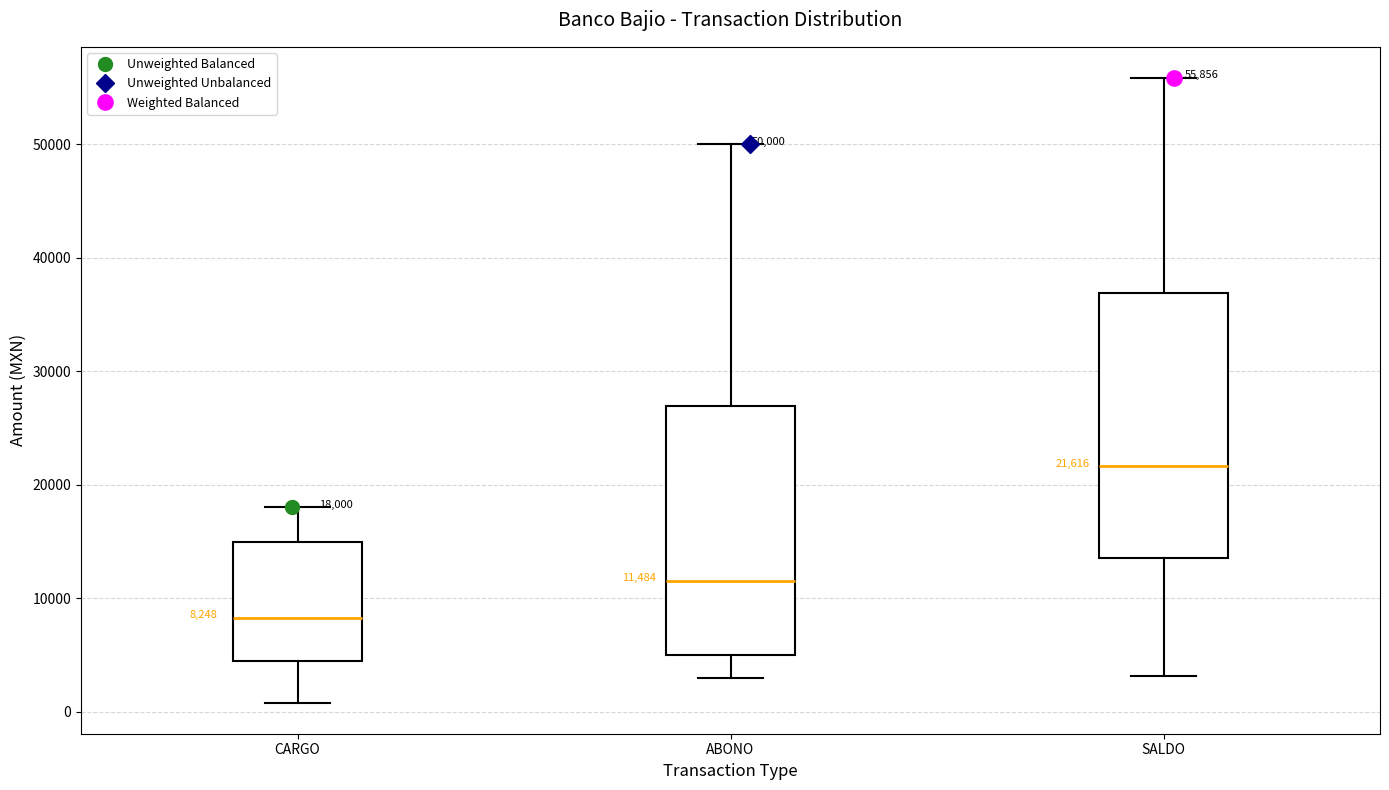

Which box's median line is the lowest?

CARGO